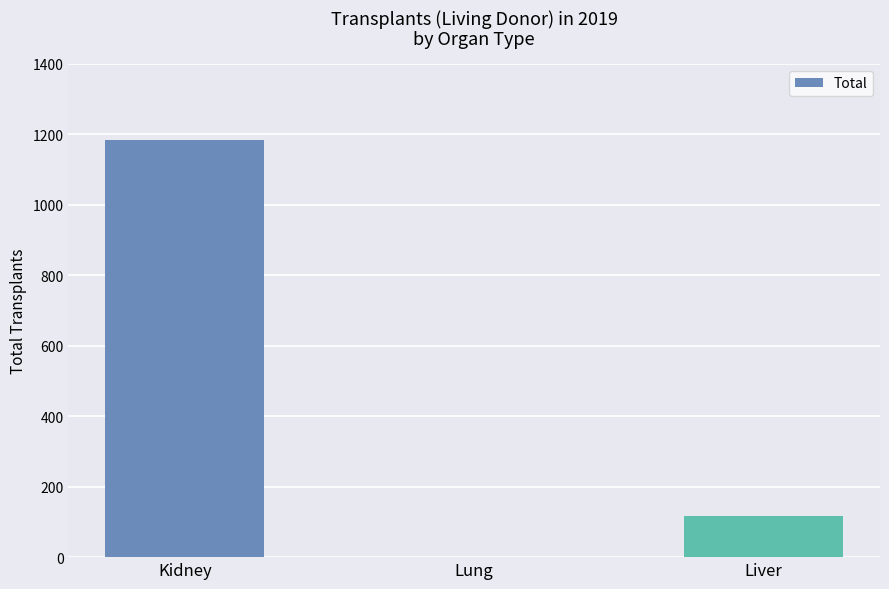

At which category does the chart reach its peak across all series?

Kidney